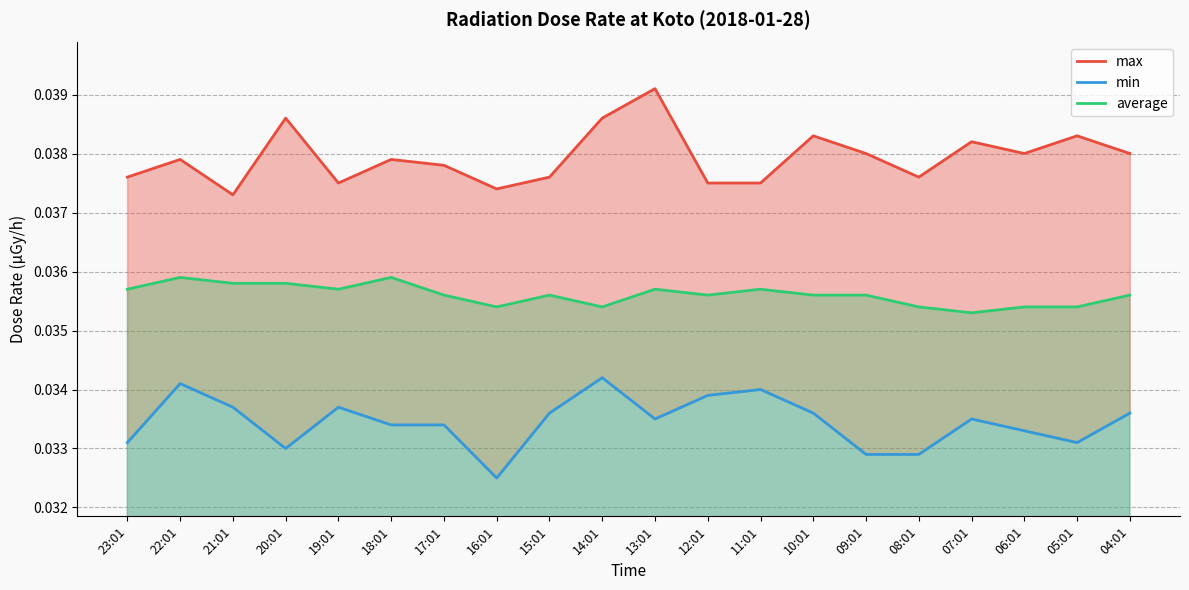

At how many categories does at least one series exceed 0?

20